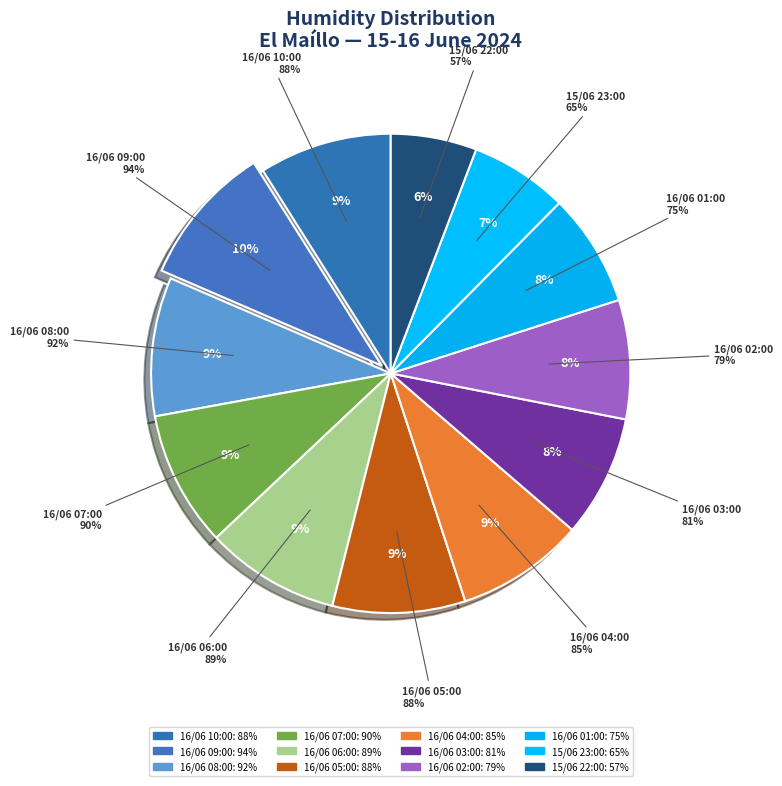

To the nearest percent, what is the difference between the largest and smallest slice percentages?

4%